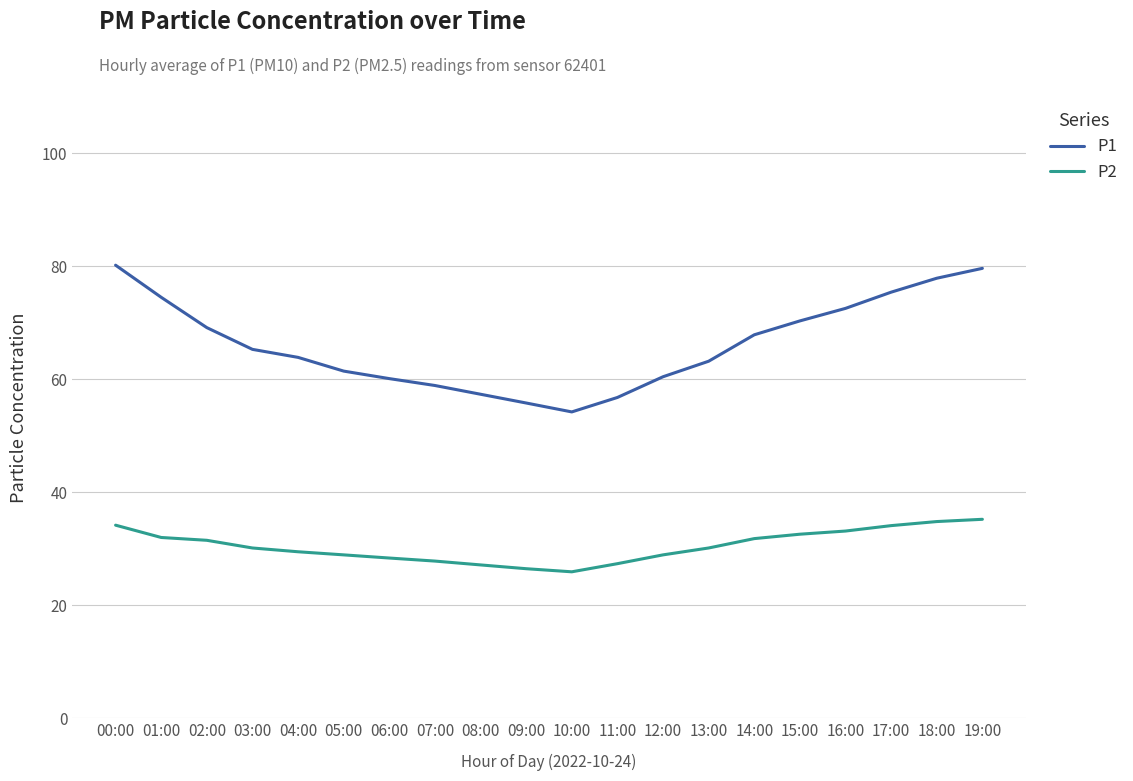

How many distinct data groups are displayed?

2